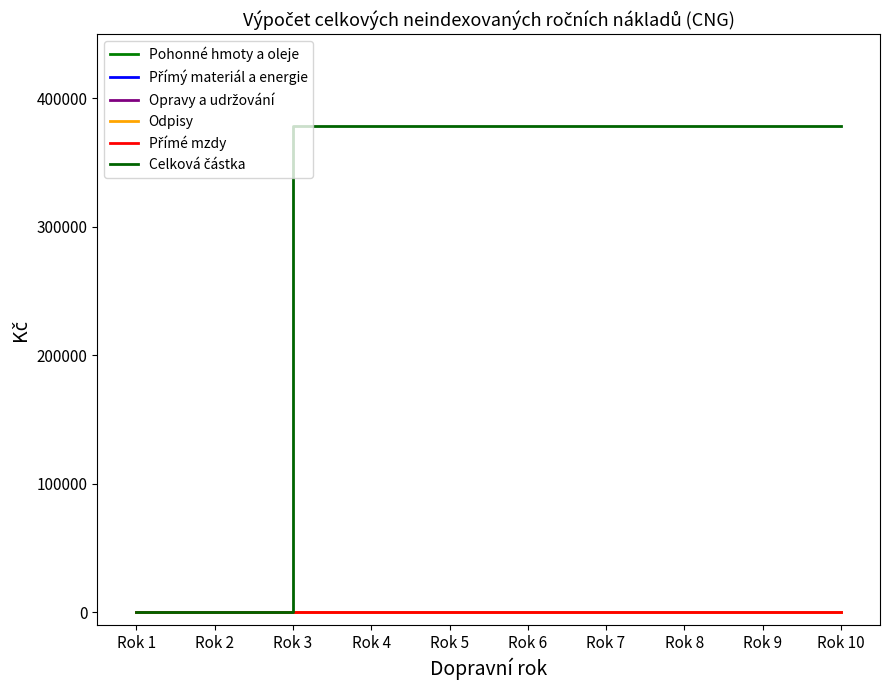

Reading left to right, list all the values displayed in this chart.

Pohonné hmoty a oleje: 0	0	0	0	0	0	0	0	0	0
Přímý materiál a energie: 0	0	0	0	0	0	0	0	0	0
Opravy a udržování: 0	0	0	0	0	0	0	0	0	0
Odpisy: 0	0	0	0	0	0	0	0	0	0
Přímé mzdy: 0	0	0	0	0	0	0	0	0	0
Celková částka: 0	0	378919	378919	378919	378919	378919	378919	378919	378919